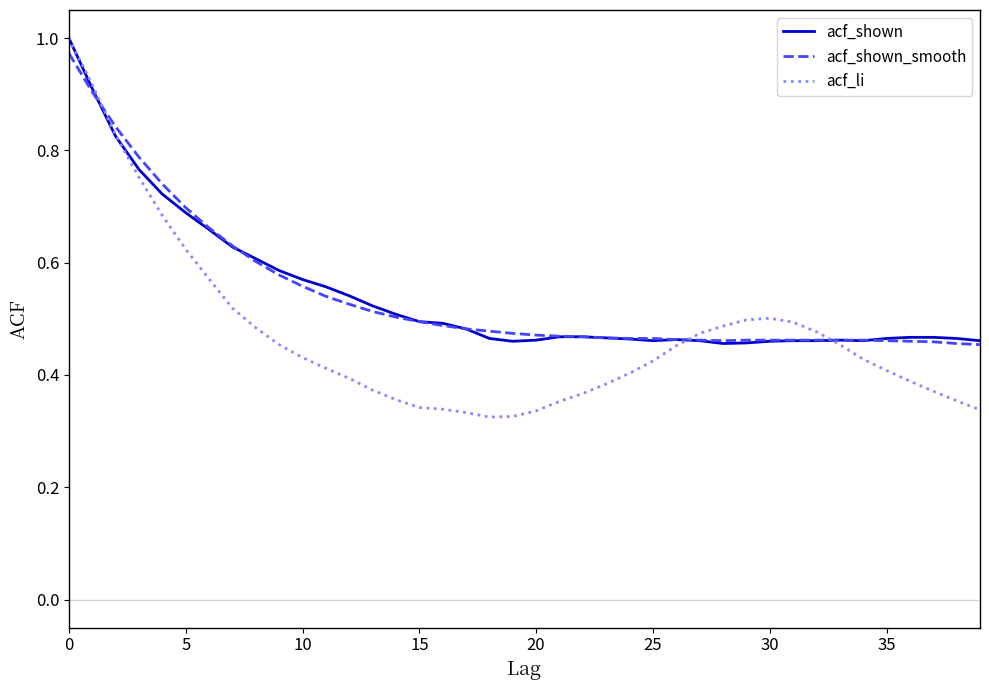

Which series has the largest range (max minus min)?

acf_li